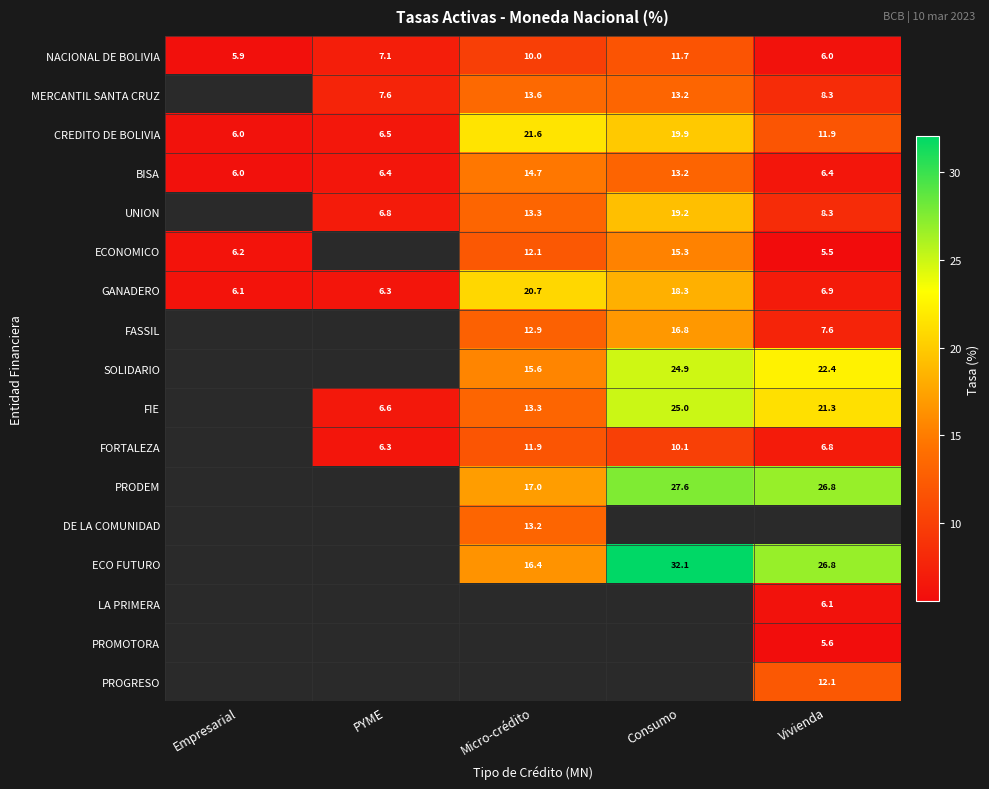

At which label does NACIONAL DE BOLIVIA first exceed 7?

PYME